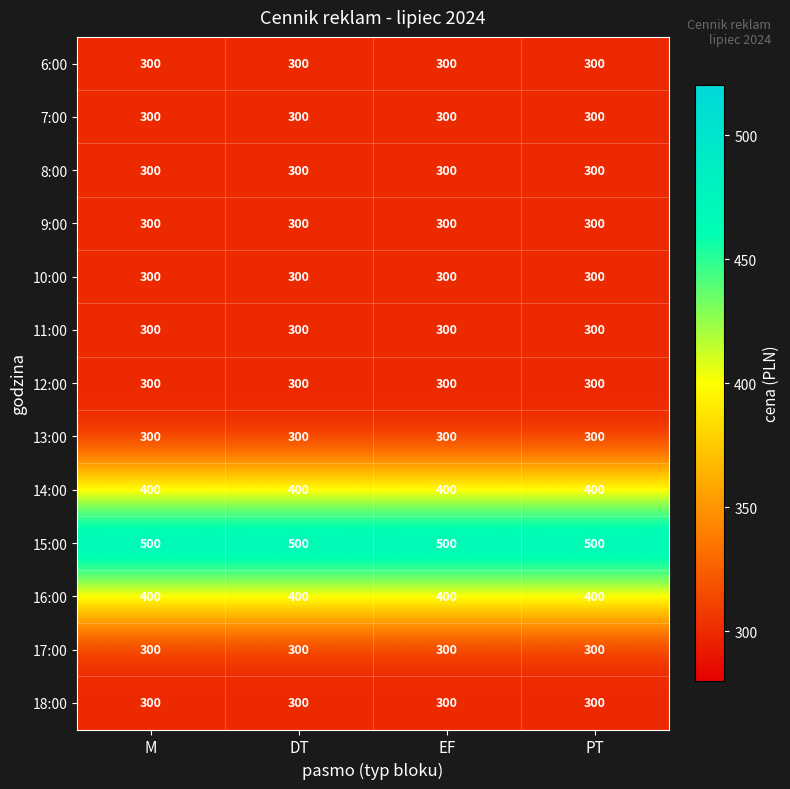

What is the difference between the highest and lowest values at M?

200